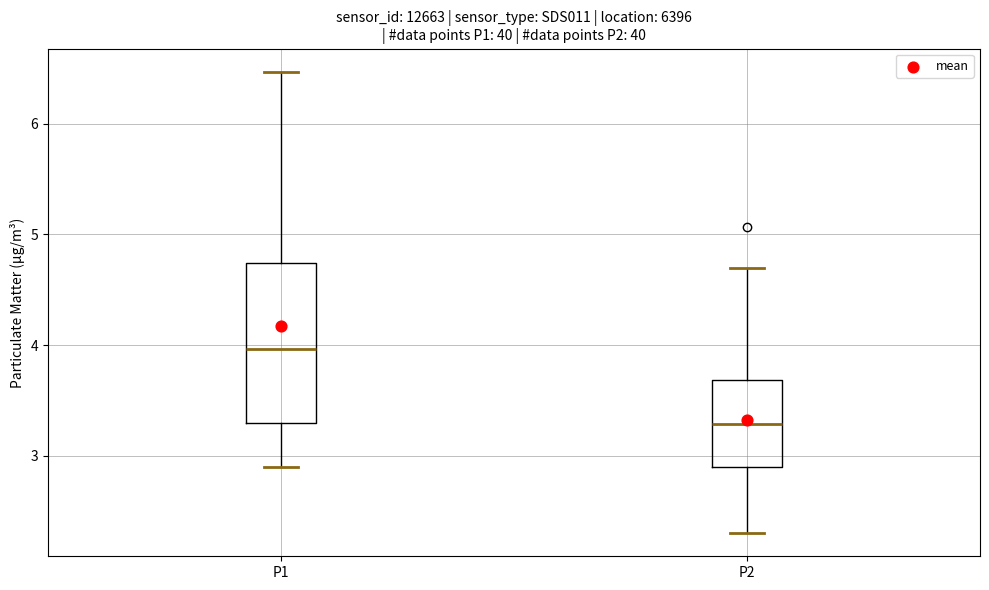

Where is the lower edge of the box for P2 on the y-axis? The values are not printed on the chart, so give them approximately, as read against the axis.

2.9